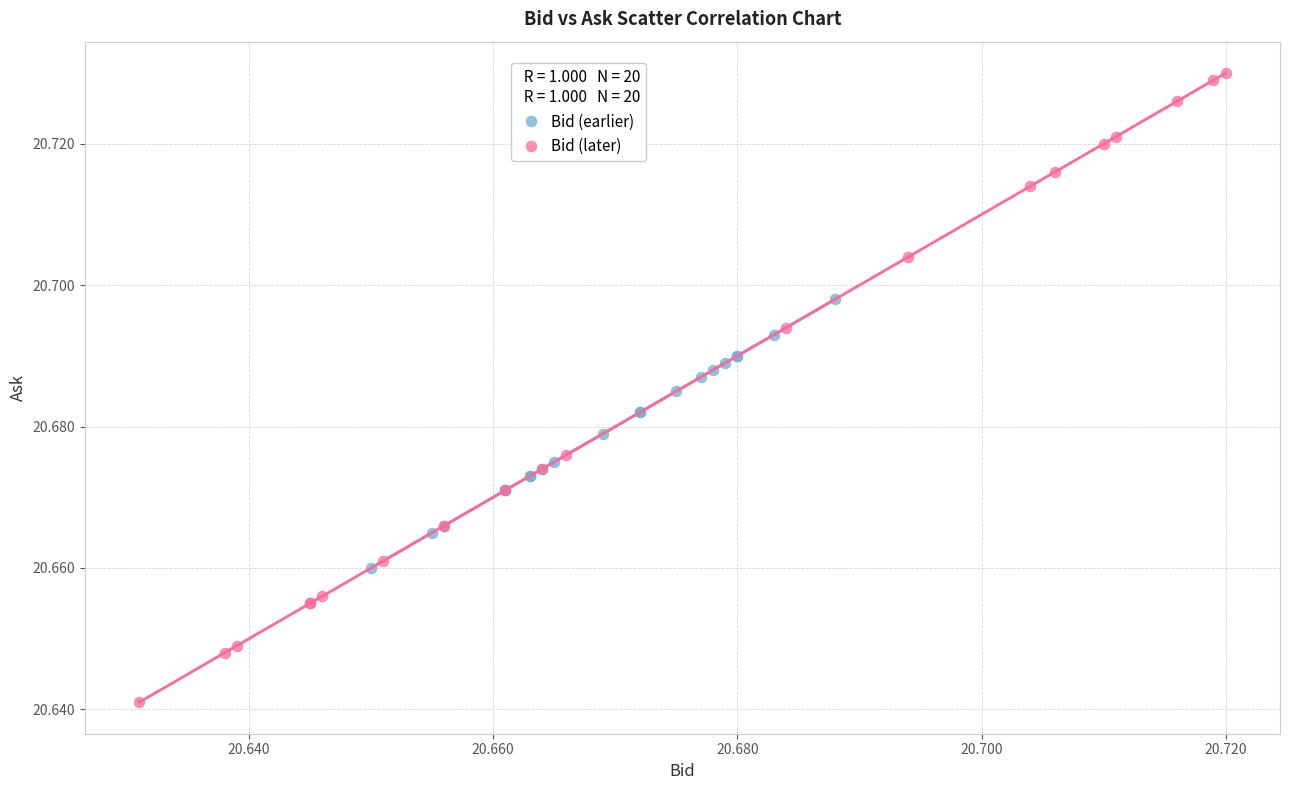

Which series has the widest spread of Y values?

Bid (later)